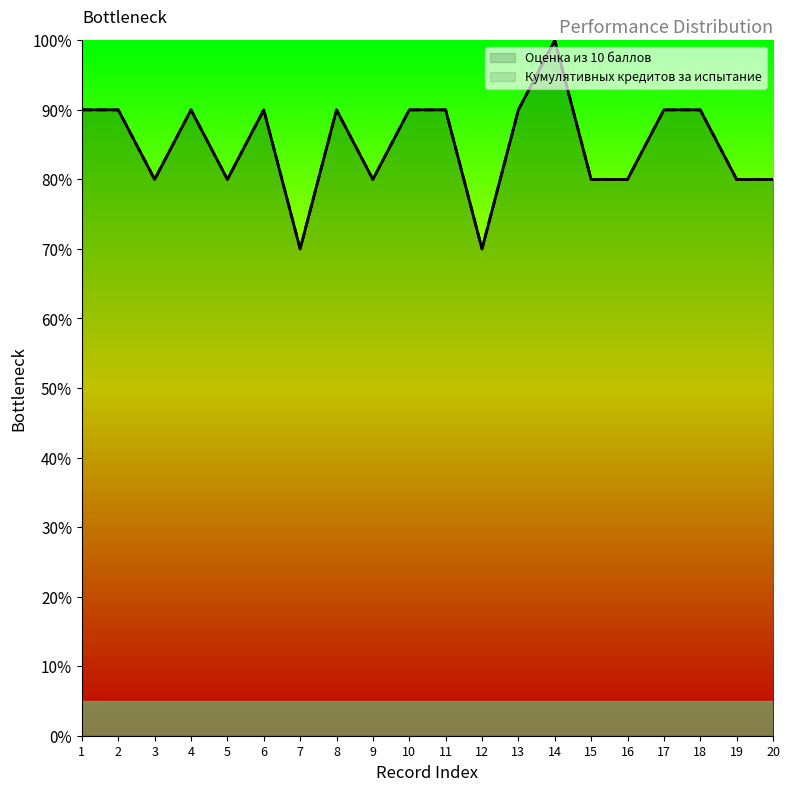

Reading left to right, what are all the values shown in this chart?

Оценка из 10 баллов: 90	90	80	90	80	90	70	90	80	90	90	70	90	100	80	80	90	90	80	80
Кумулятивных кредитов за испытание: 90	90	80	90	80	90	70	90	80	90	90	70	90	100	80	80	90	90	80	80